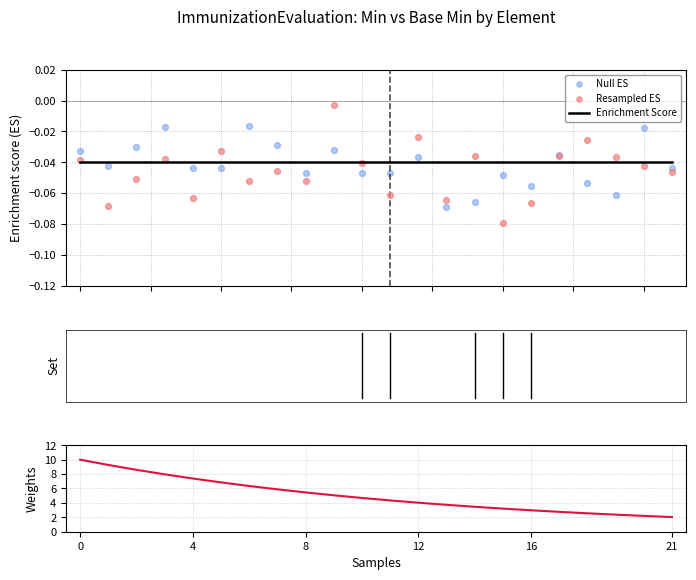

Which series has the largest Y range (max minus min)?

Weights